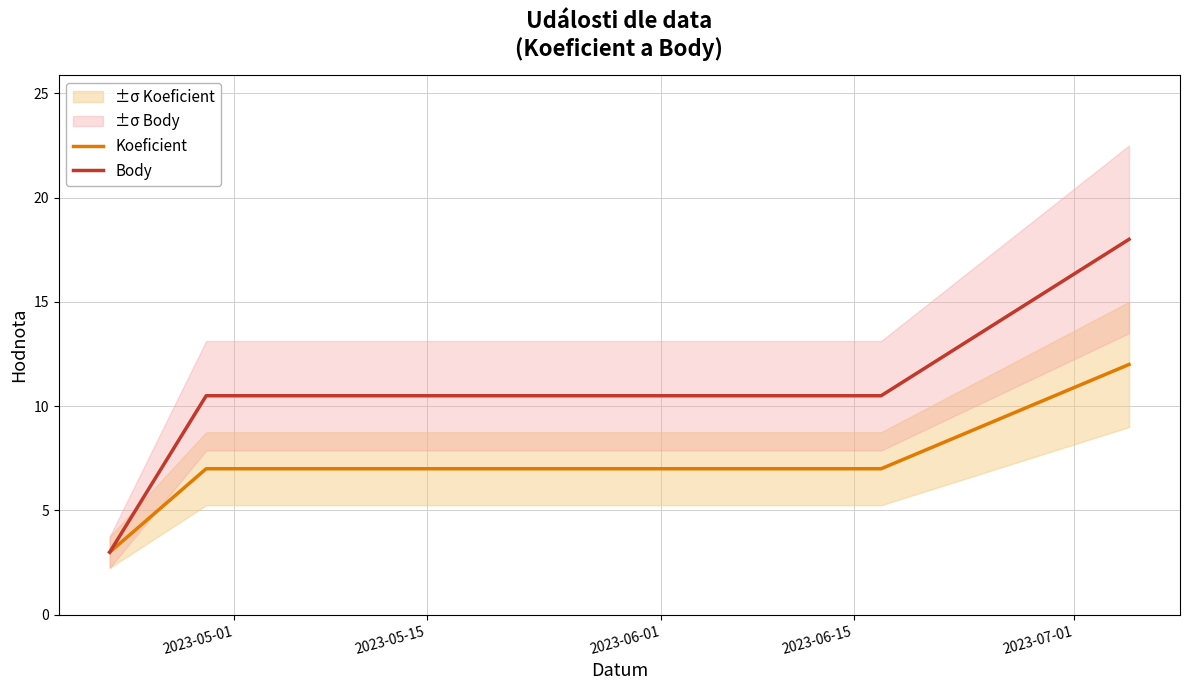

True or false: Body and Koeficient cross at least once.

False